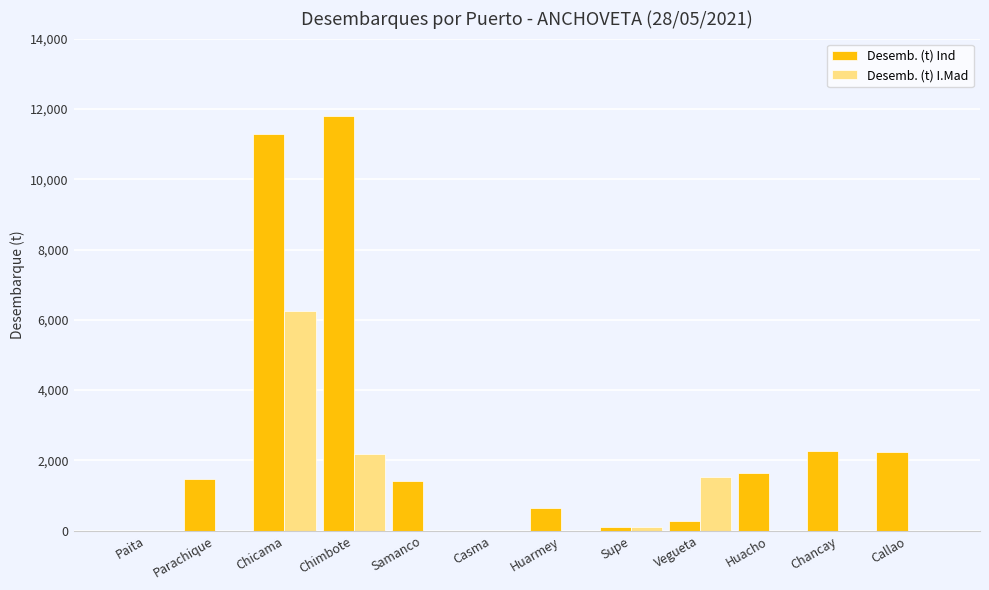

At which category is the sum across all series the highest?

Chicama